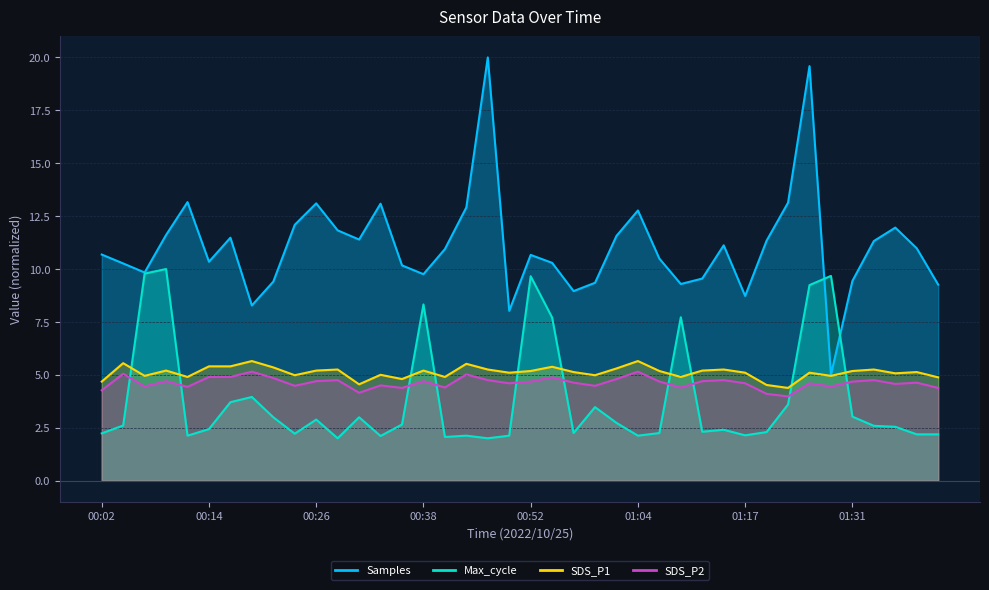

True or false: SDS_P2 and SDS_P1 cross at least once.

False